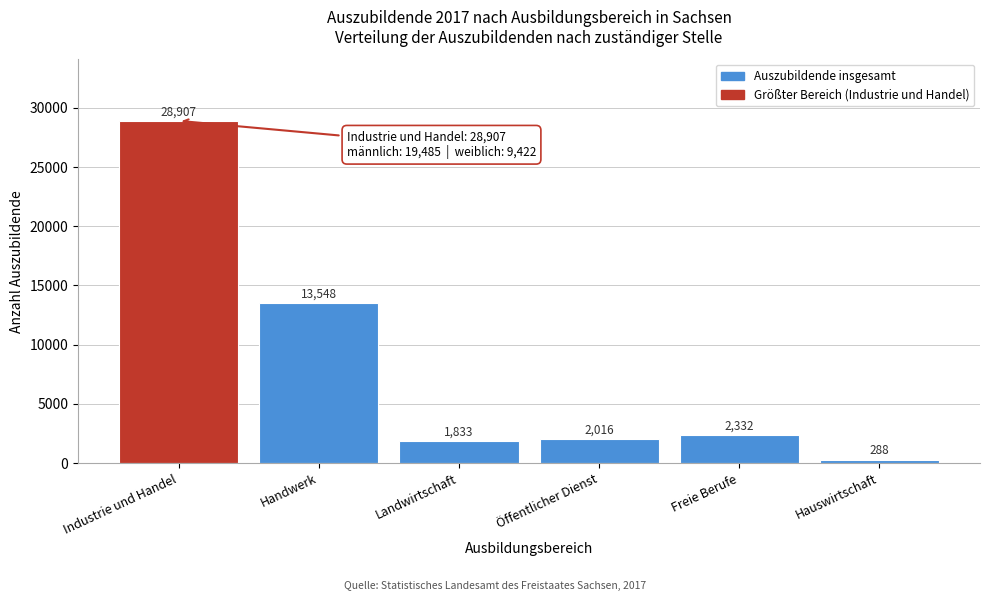

Reading left to right, what are all the values shown in this chart?

Industrie und Handel=28907	Handwerk=13548	Landwirtschaft=1833	Öffentlicher Dienst=2016	Freie Berufe=2332	Hauswirtschaft=288